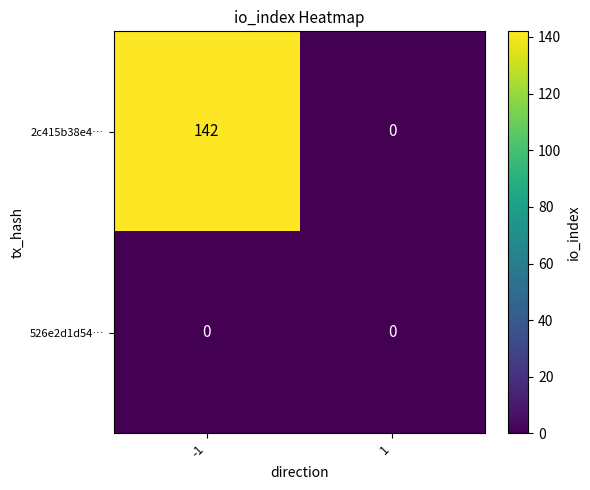

At which category is the sum across all series the highest?

-1